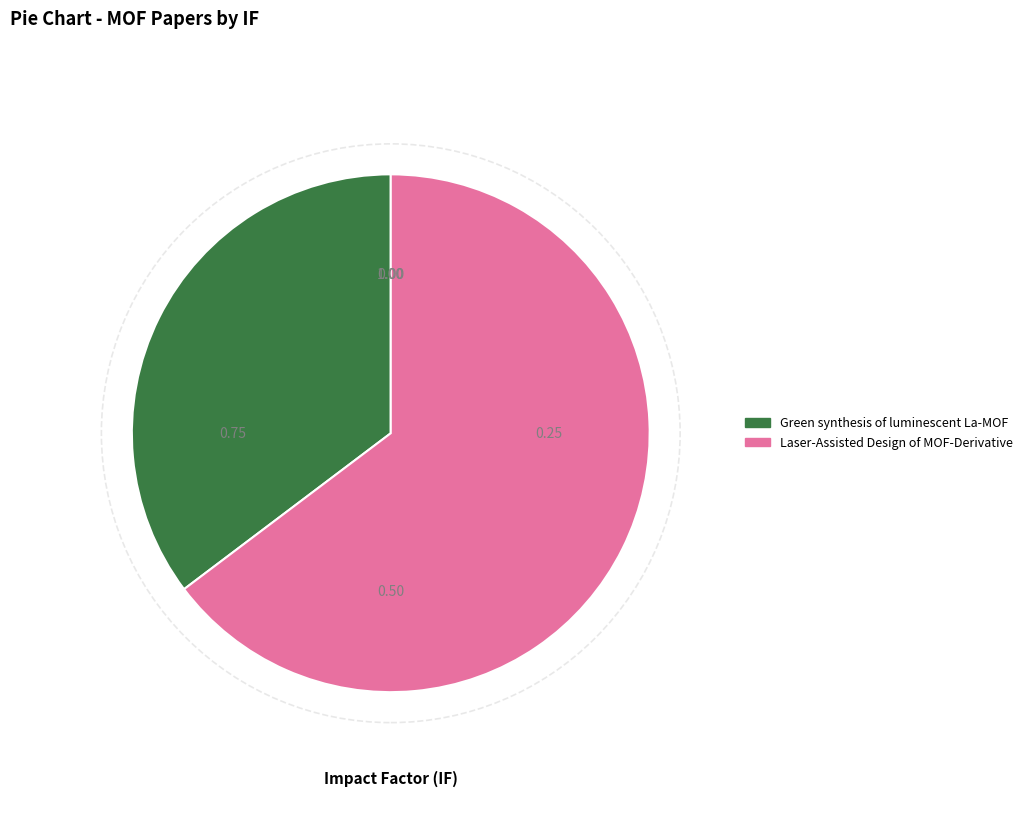

Does Green synthesis of luminescent La-MOF represent more than half of the total?

No